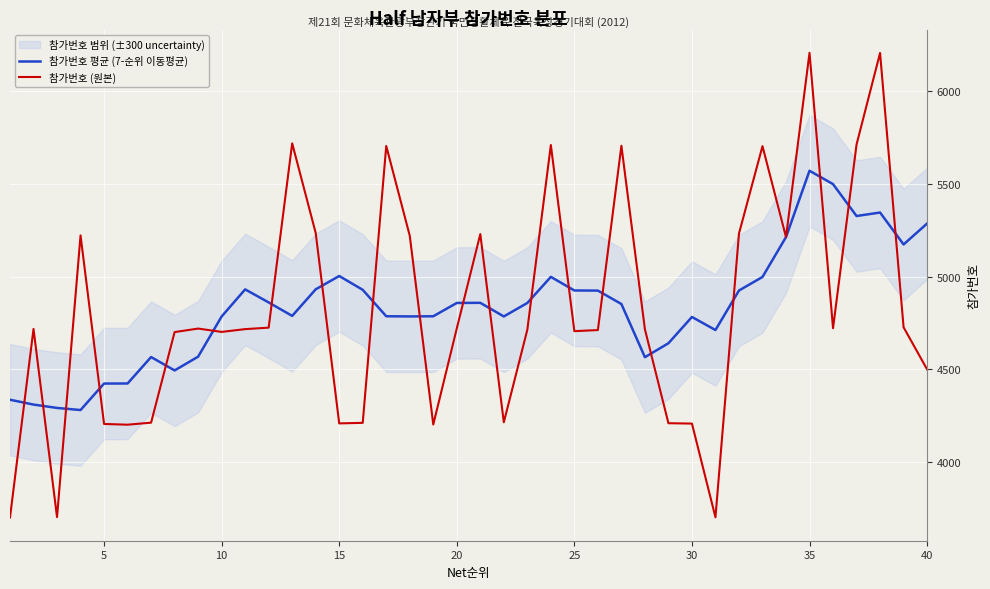

Reading right to left, transcribe all the data shown in this chart.

참가번호 평균 (7-순위 이동평균): 5286.0	5173.2	5345.3	5326.4	5498.3	5570.4	5213.0	4998.1	4925.0	4712.1	4782.4	4640.9	4565.7	4852.3	4924.6	4925.3	4998.6	4858.0	4785.3	4858.7	4858.0	4786.3	4785.4	4786.3	4928.7	5003.3	4931.4	4788.3	4860.9	4931.1	4785.1	4568.6	4494.4	4566.6	4424.0	4423.7	4281.0	4292.3	4310.4	4336.5
참가번호 (원본): 4500.0	4727.0	6205.0	5712.0	4722.0	6206.0	5213.0	5703.0	5232.0	3703.0	4208.0	4210.0	4716.0	5705.0	4712.0	4706.0	5709.0	4714.0	4215.0	5229.0	4721.0	4203.0	5220.0	5704.0	4212.0	4209.0	5235.0	5718.0	4725.0	4717.0	4702.0	4720.0	4701.0	4213.0	4202.0	4206.0	5222.0	3704.0	4718.0	3702.0